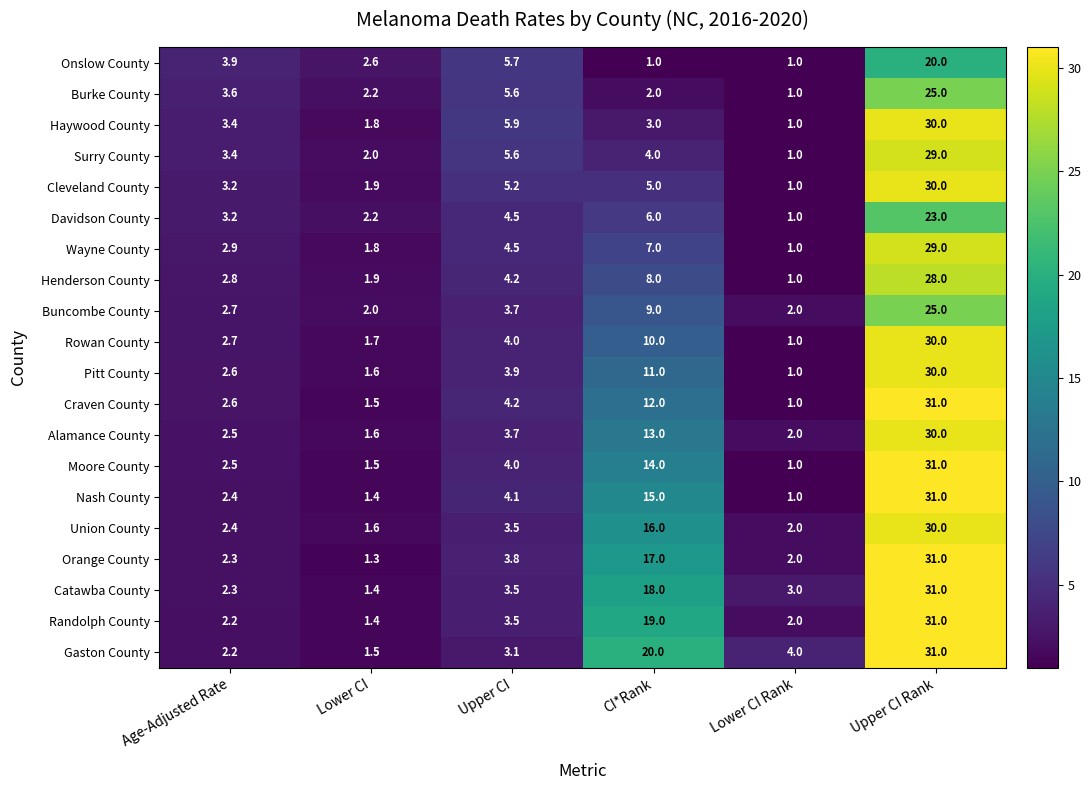

What is the difference between the second highest and second lowest values in the Rowan County series?

8.3